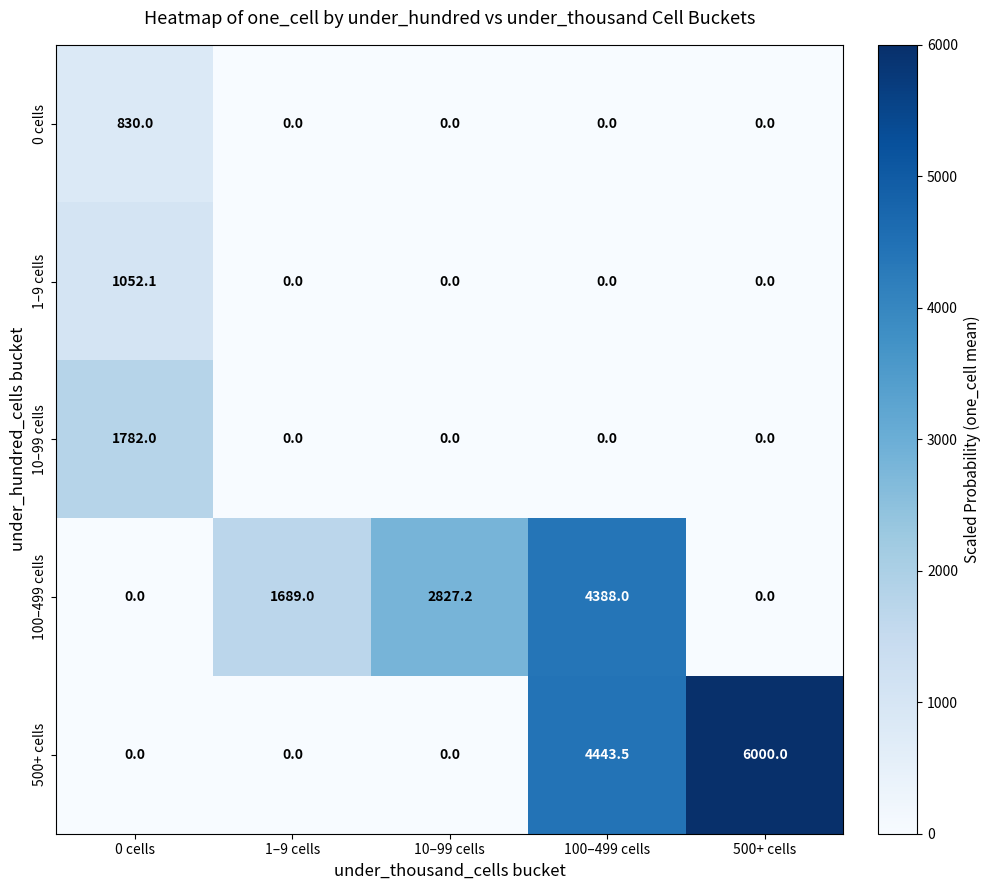

At how many categories does at least one series exceed 5094?

1